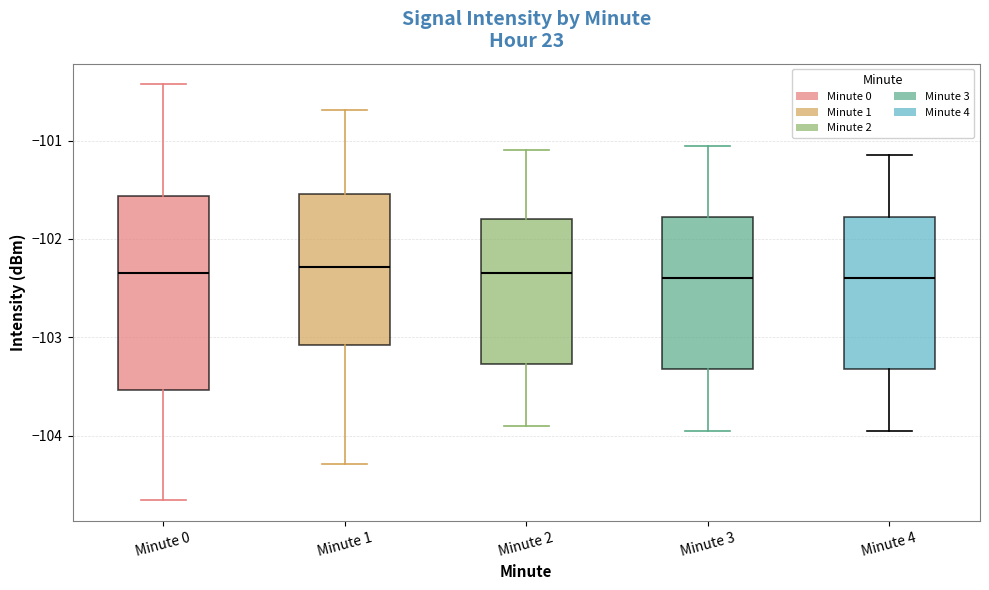

Reading left to right, read every box against the y-axis: the position of its median line, the range the box covers, and the ends of its whiskers. The values are not printed on the chart, so give them approximately, as read against the axis.

Minute 0: median -102.3, box -103.5 to -101.6, whiskers -104.7 to -100.4
Minute 1: median -102.3, box -103.1 to -101.5, whiskers -104.3 to -100.7
Minute 2: median -102.3, box -103.3 to -101.8, whiskers -103.9 to -101.1
Minute 3: median -102.4, box -103.3 to -101.8, whiskers -103.9 to -101.0
Minute 4: median -102.4, box -103.3 to -101.8, whiskers -103.9 to -101.1